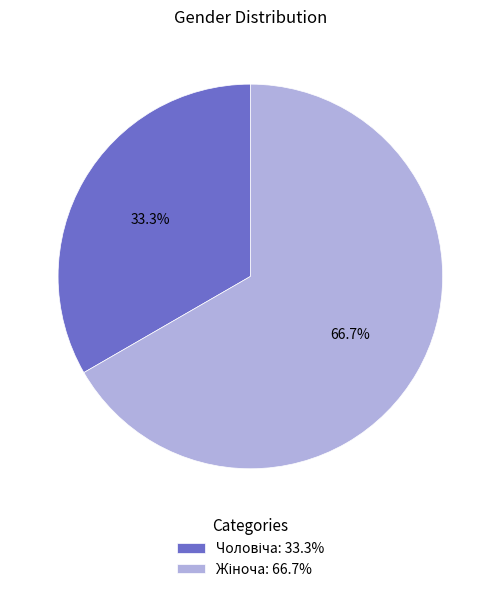

How many slices are in this pie chart?

2